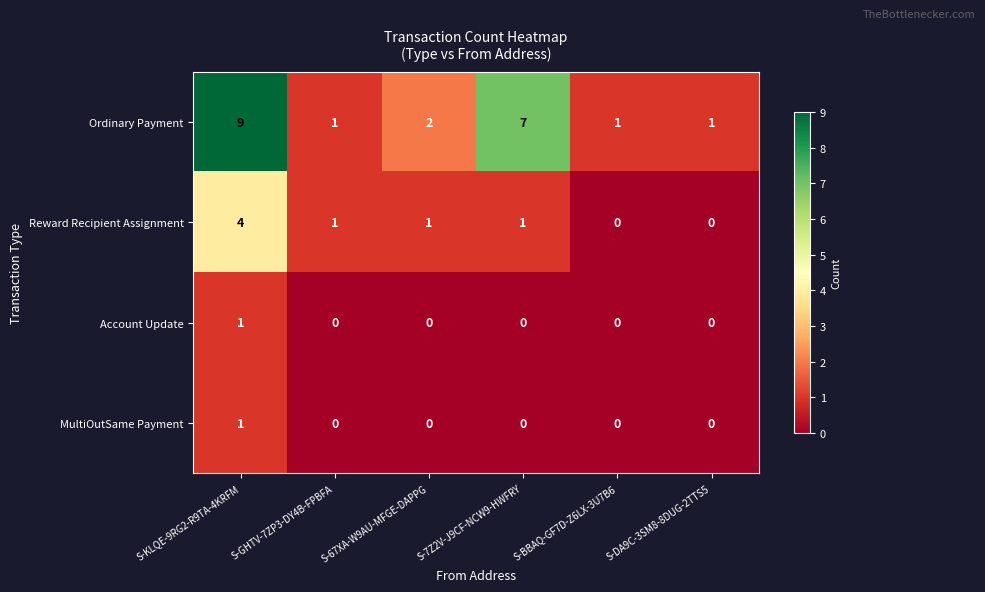

How many positive values does the Account Update series have?

1